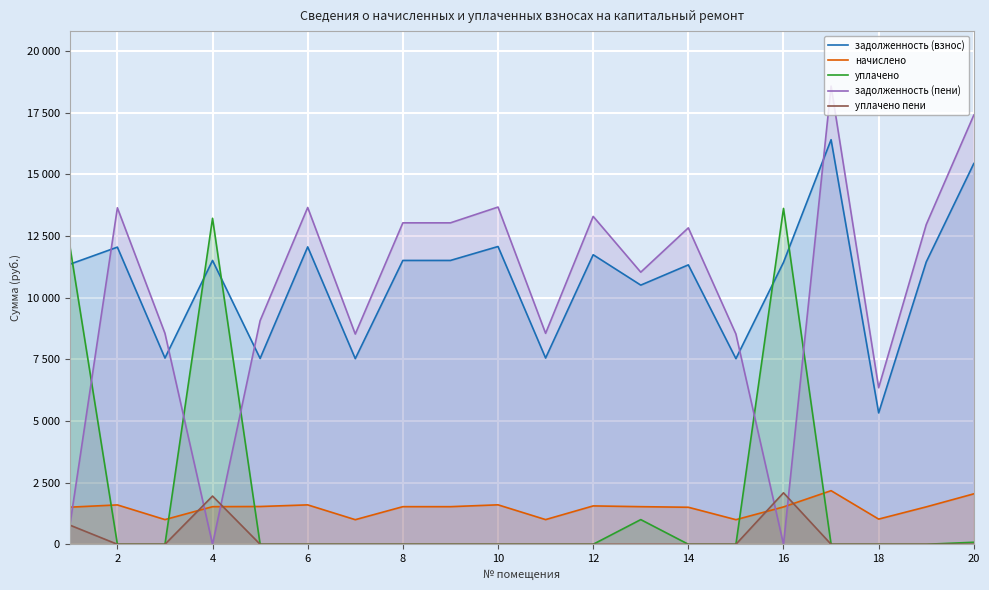

What is the difference between the maximum and second lowest values in the задолженность (взнос) series?

8874.8